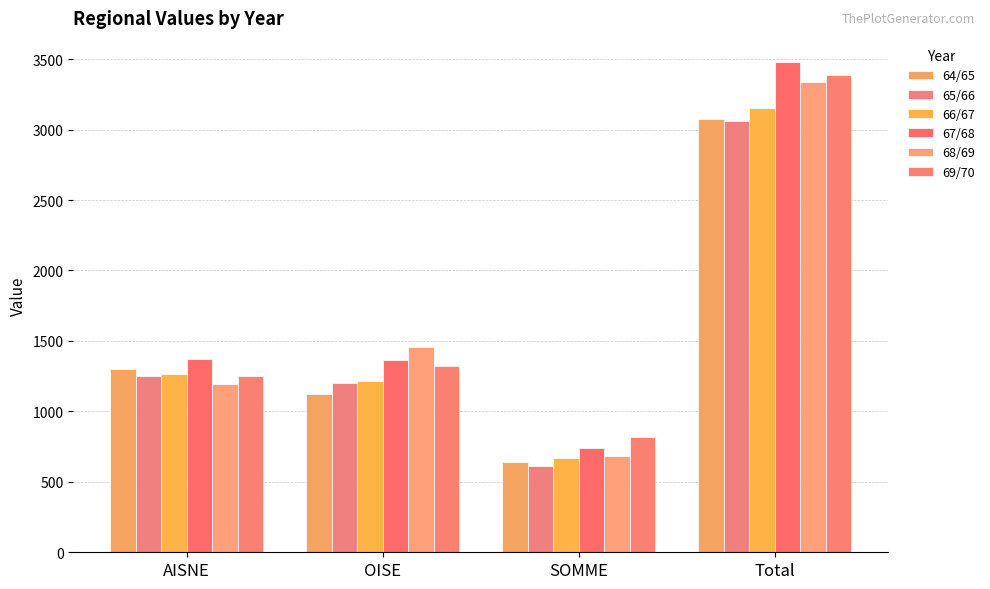

What are all the series names shown in the legend?

64/65, 65/66, 66/67, 67/68, 68/69, 69/70